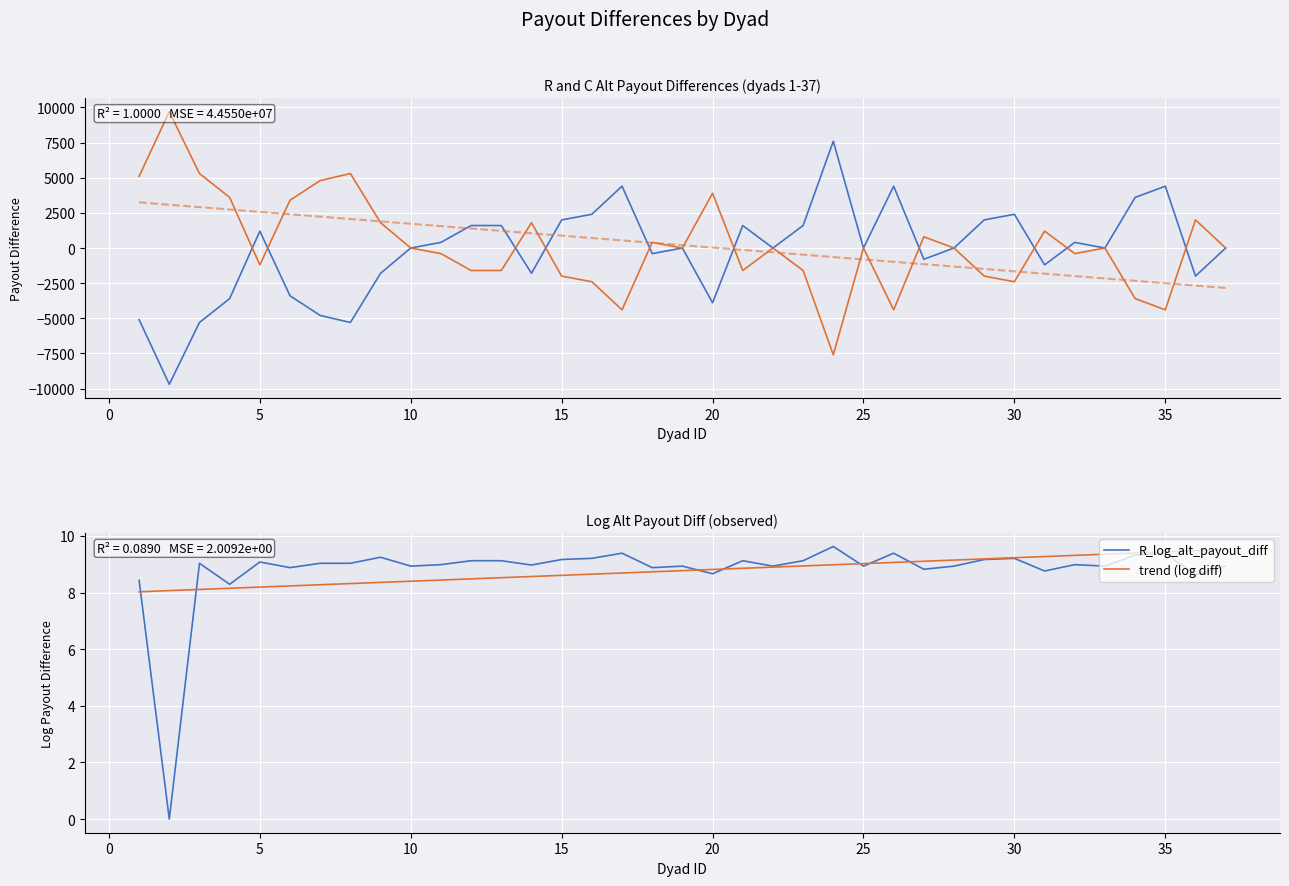

What is the maximum value for R_log_alt_payout_diff?

9.6